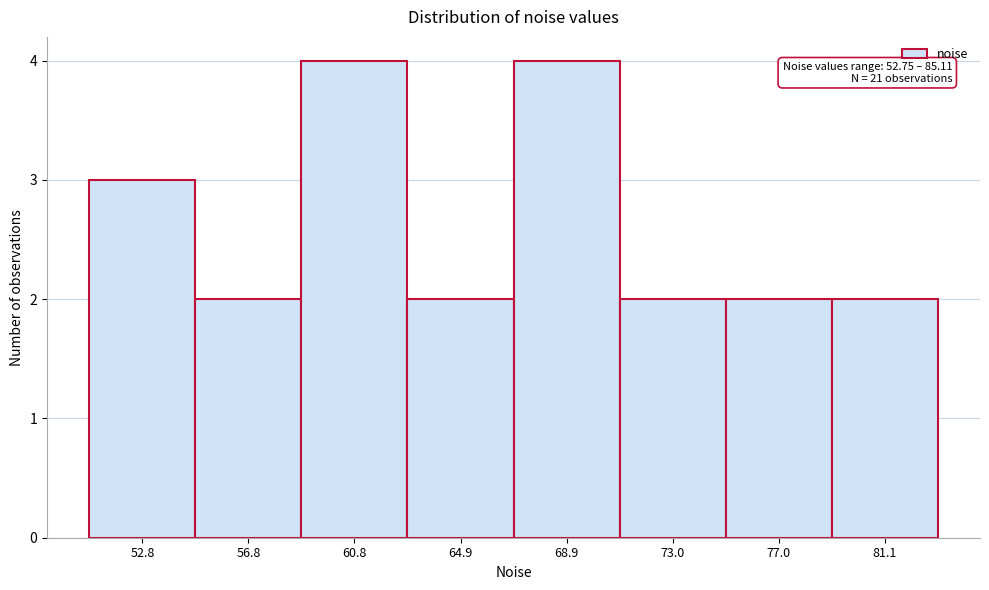

Reading left to right, what are all the values shown in this chart?

52.8=3	56.8=2	60.8=4	64.9=2	68.9=4	73.0=2	77.0=2	81.1=2